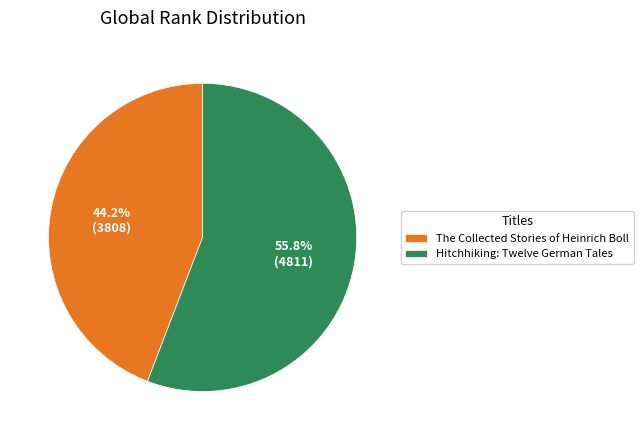

Which category has the biggest portion of the pie?

Hitchhiking: Twelve German Tales